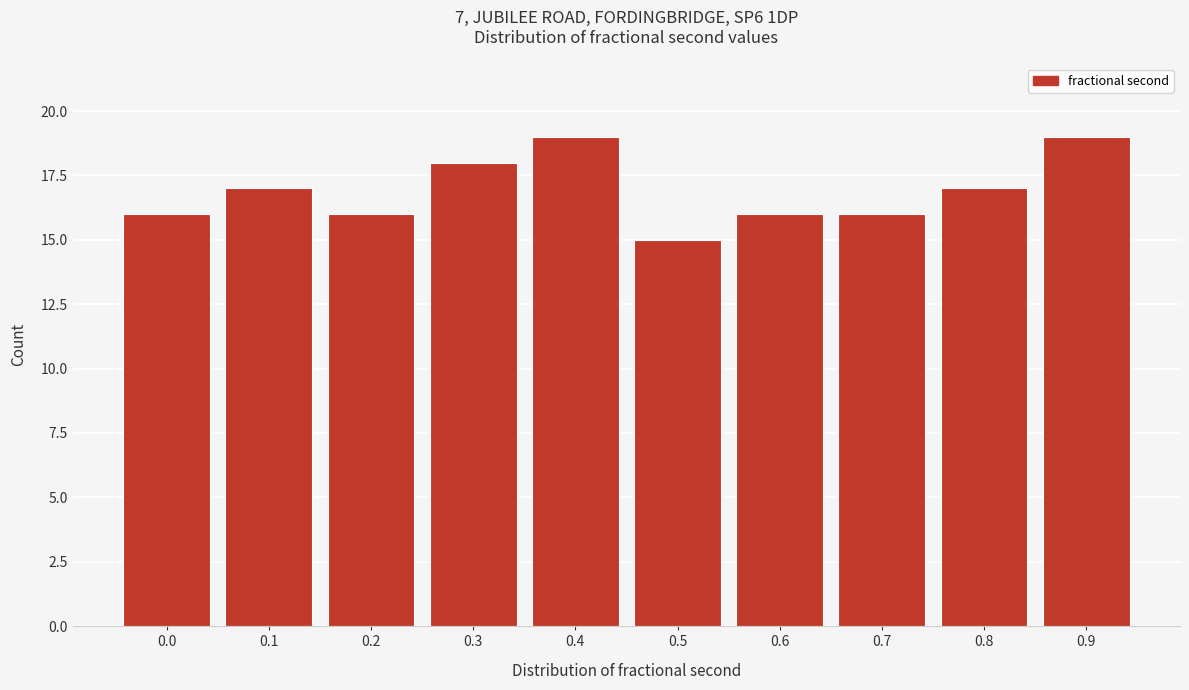

Reading left to right, extract all data points from this chart.

16	17	16	18	19	15	16	16	17	19